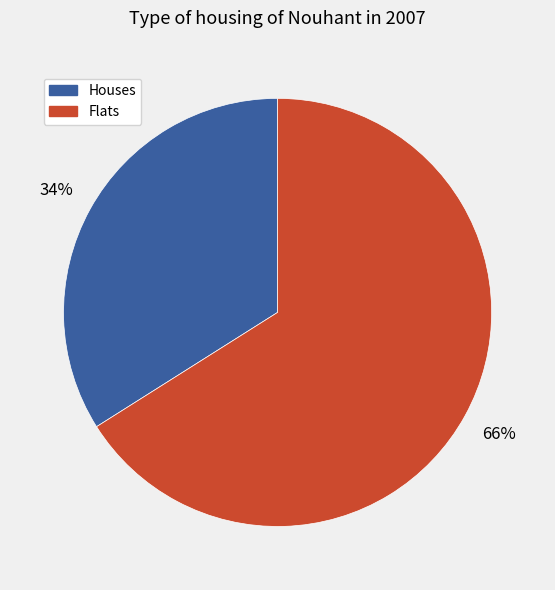

Is there any slice that represents more than half of the pie?

Yes